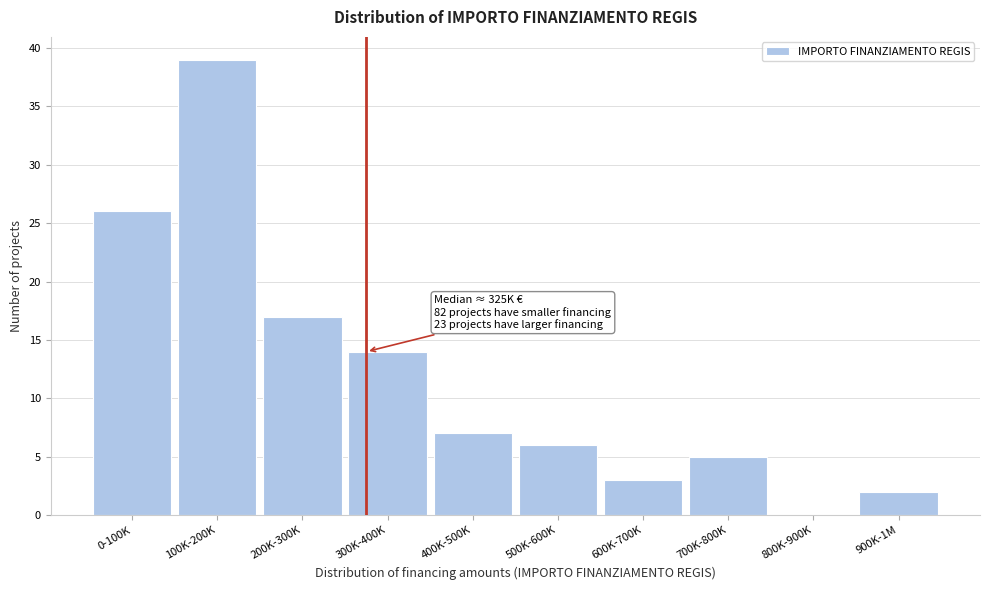

Reading left to right, what are all the values shown in this chart?

0-100K=26	100K-200K=39	200K-300K=17	300K-400K=14	400K-500K=7	500K-600K=6	600K-700K=3	700K-800K=5	800K-900K=0	900K-1M=2